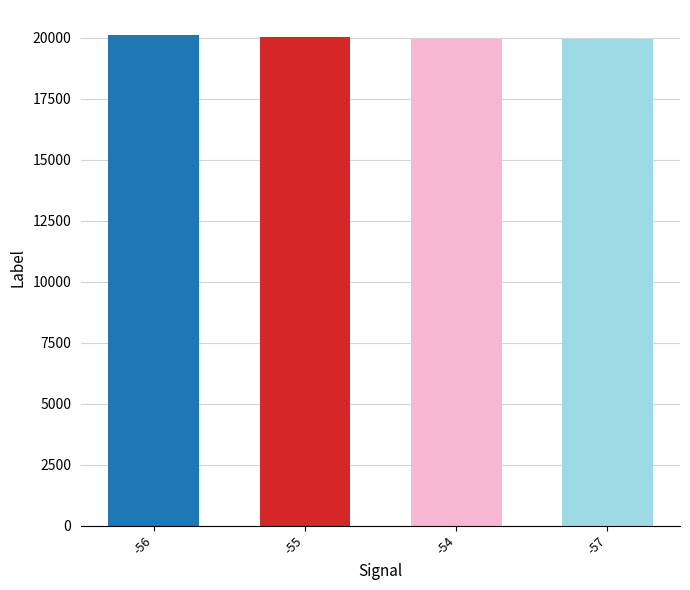

What position from the left is -56?

1